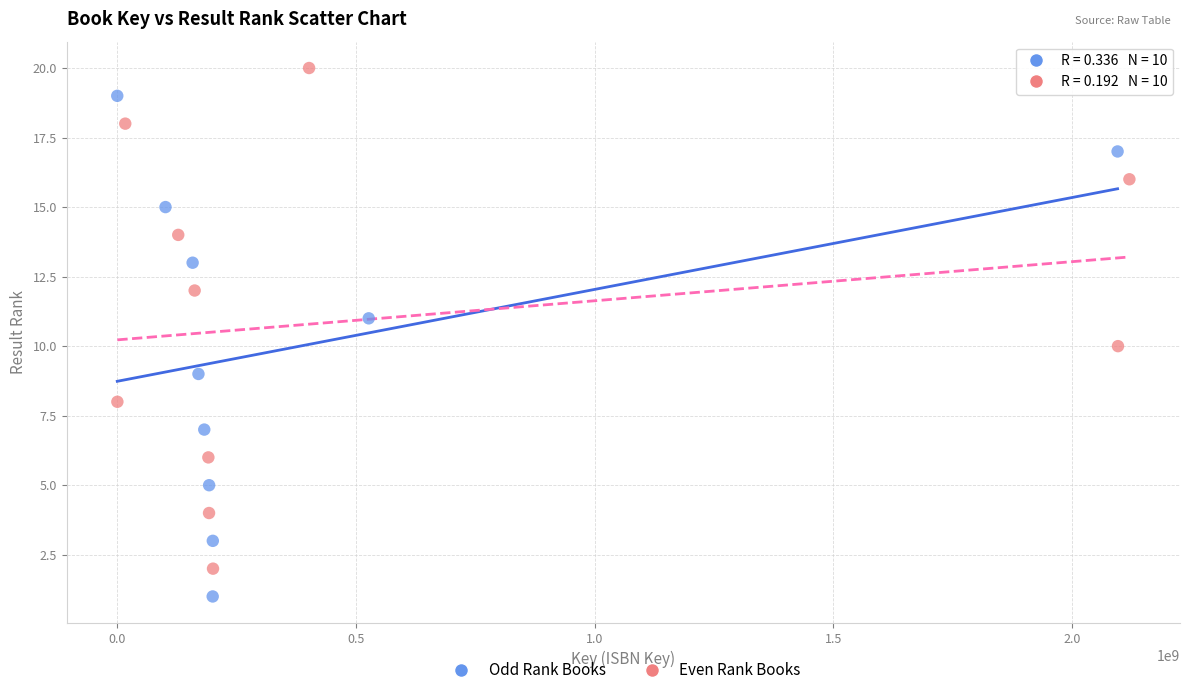

Which series contains the lowest Y value?

Odd Rank Books